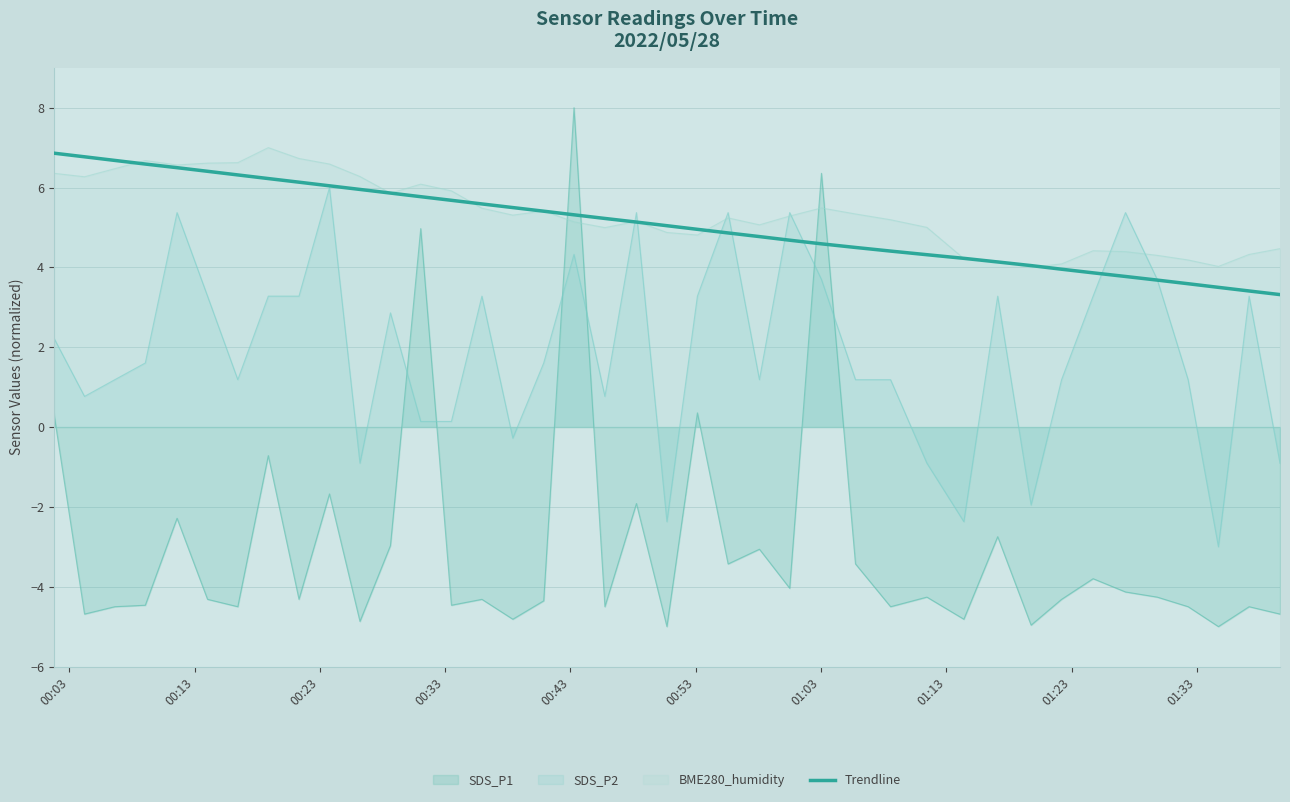

Which series has the widest spread of values?

SDS_P1